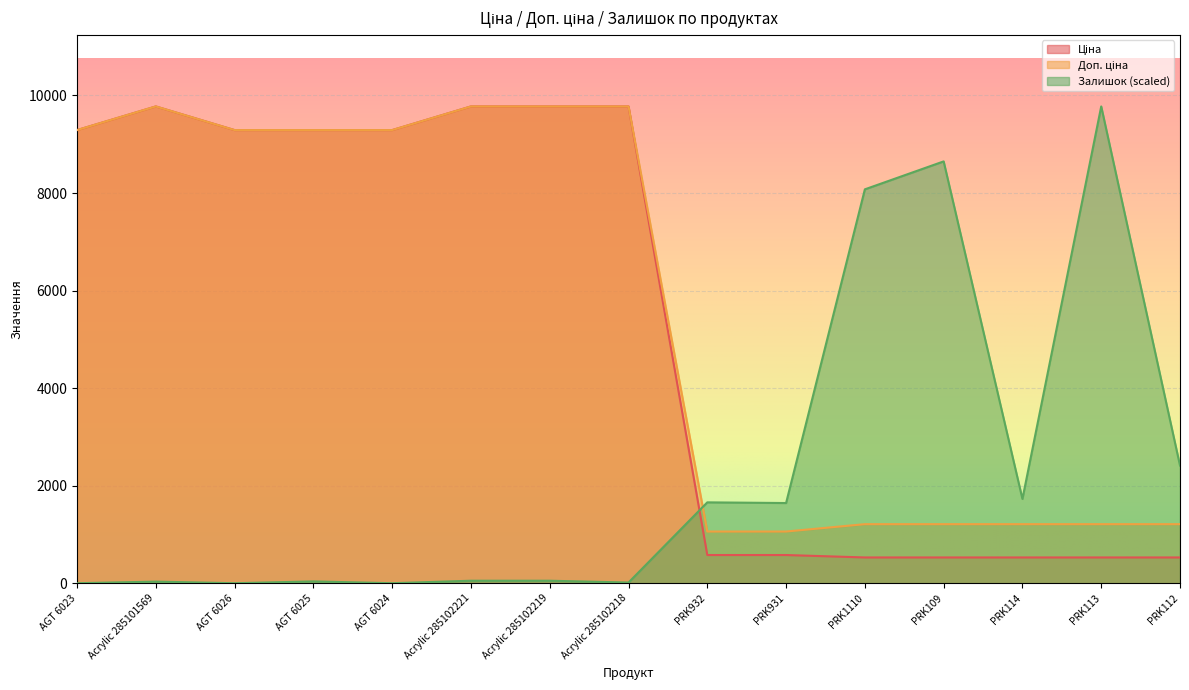

True or false: Доп. ціна has a value of 9775.5 at Acrylic 285102218.

True